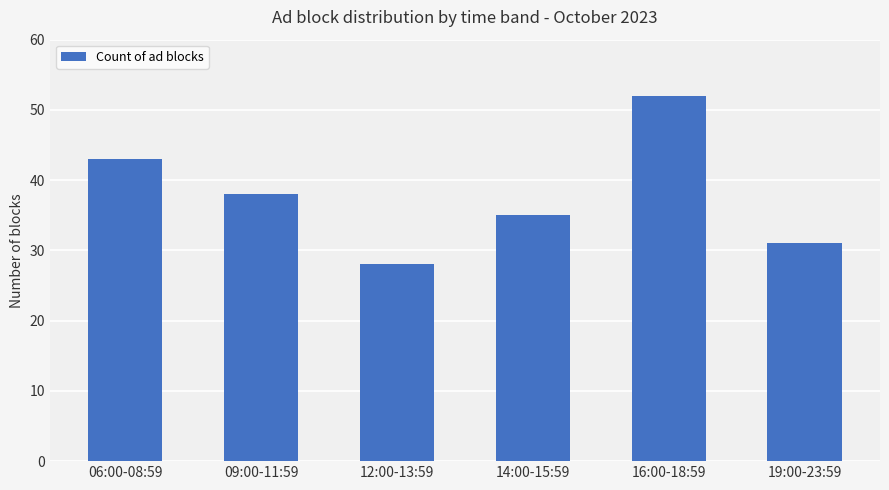

What is the sum of the values at 19:00-23:59 and 09:00-11:59?

69